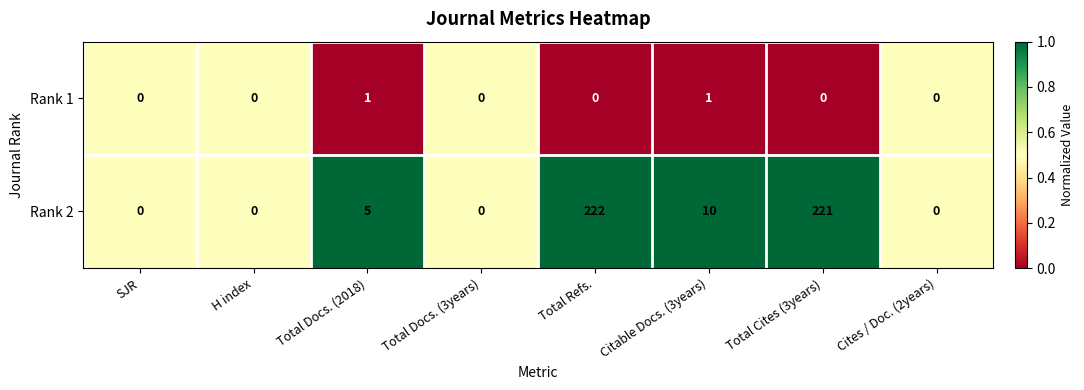

Which series has the largest range (max minus min)?

Rank 2